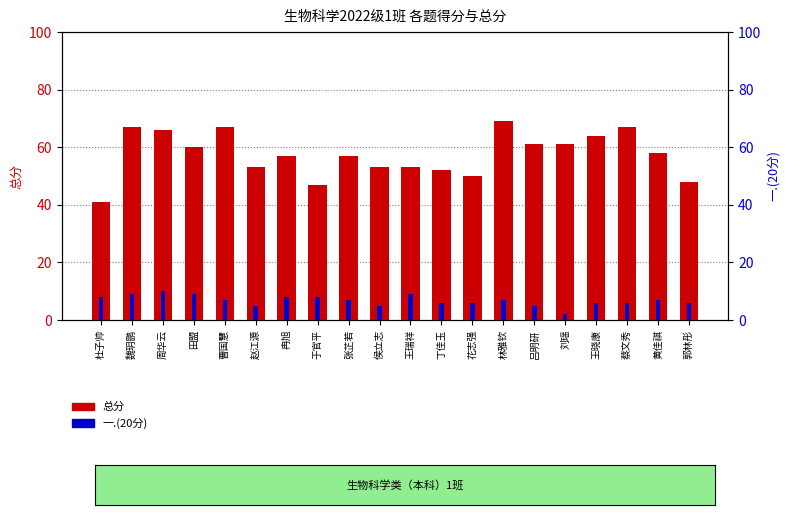

Is it true that 总分 equals 58 at 黄佳祺?

True